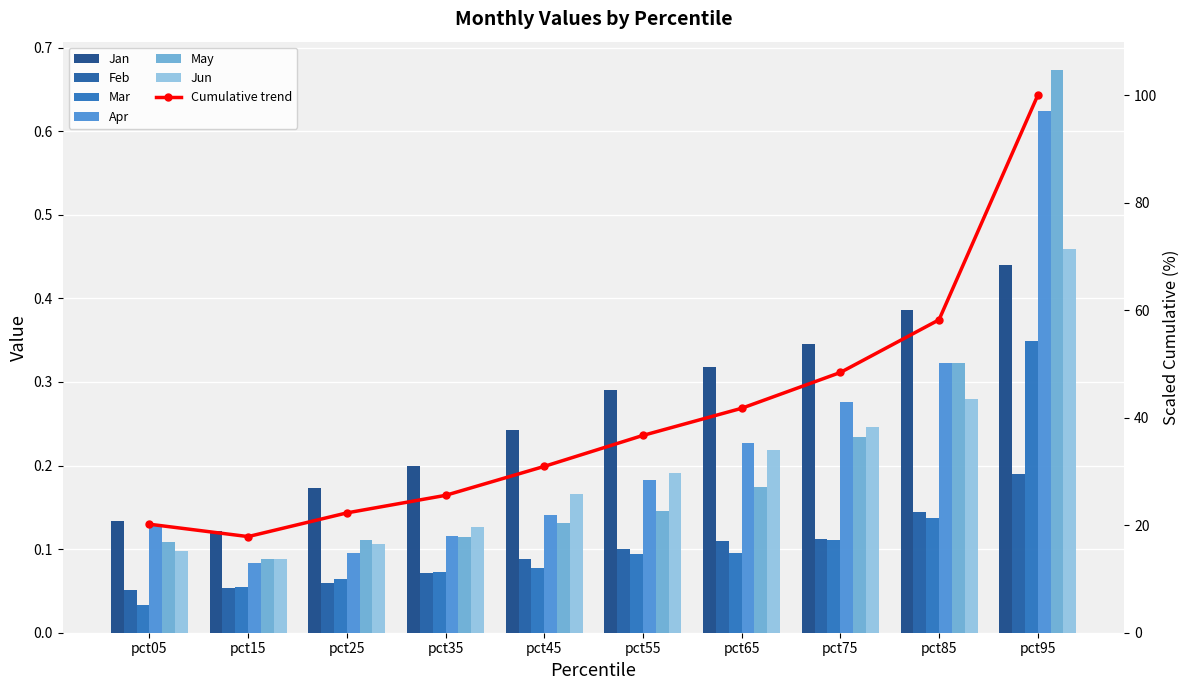

Count the Feb values in the range 0 to 1.

10